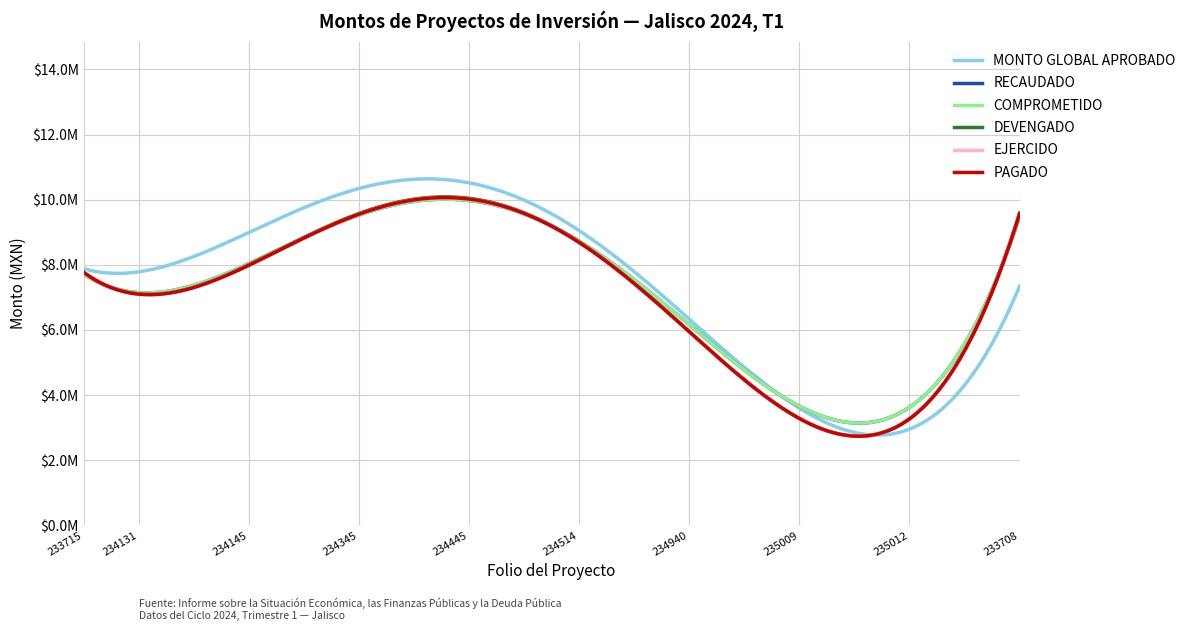

What is the label of the 11th point from the left?

JAL230202234522